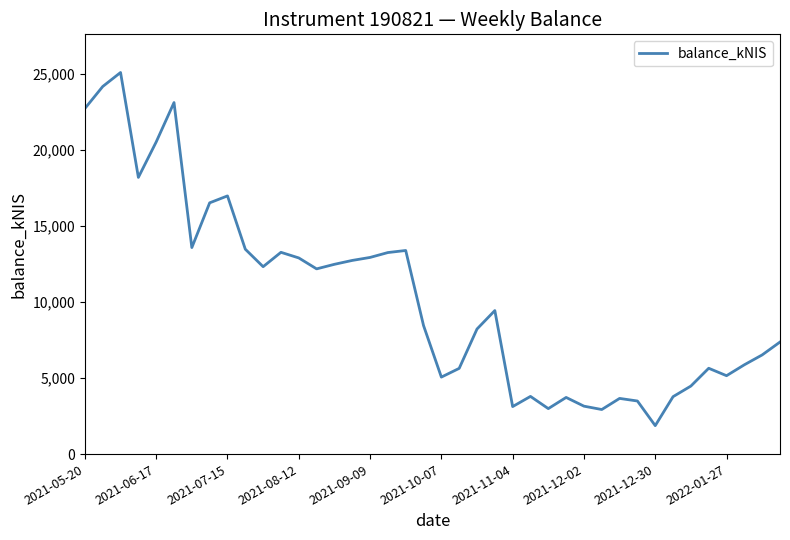

What is the minimum value shown in the chart?

1871.7